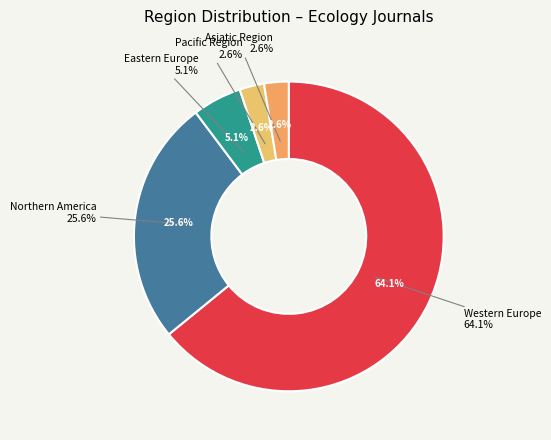

To the nearest percent, what portion does Western Europe represent?

64%